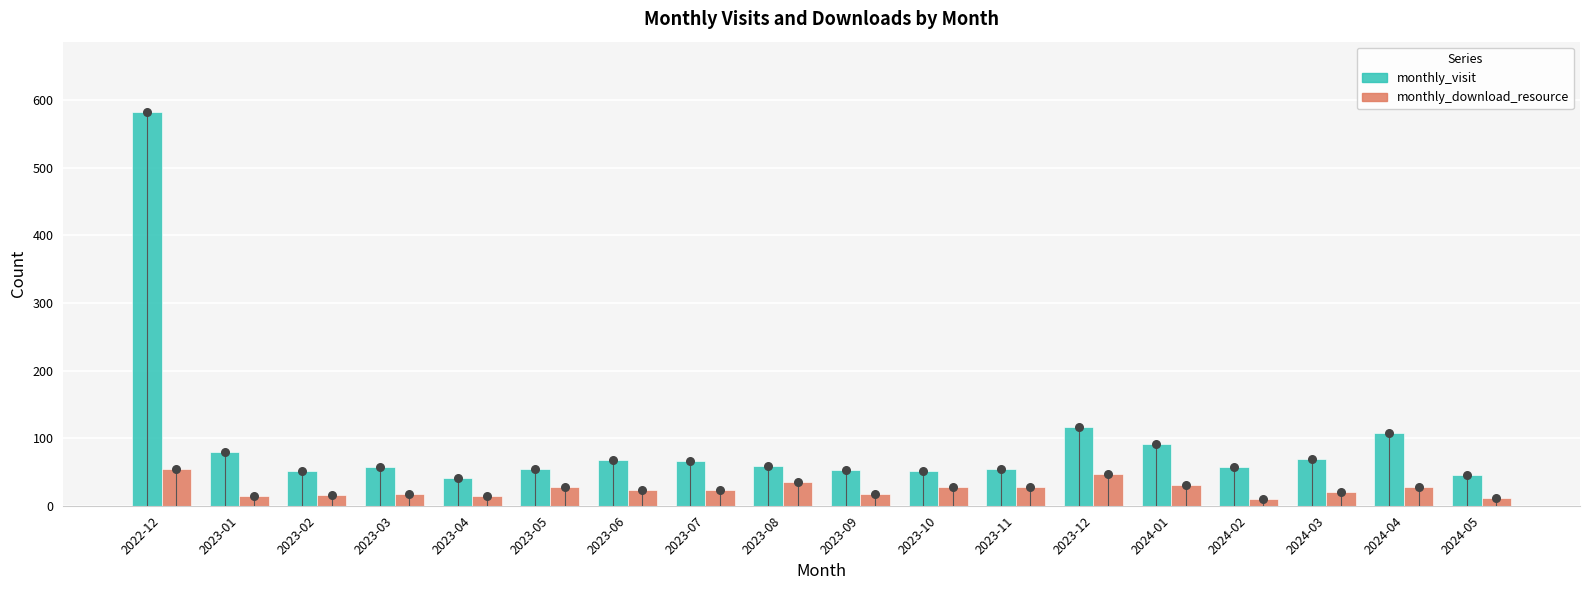

Which series has the largest total across all categories?

monthly_visit